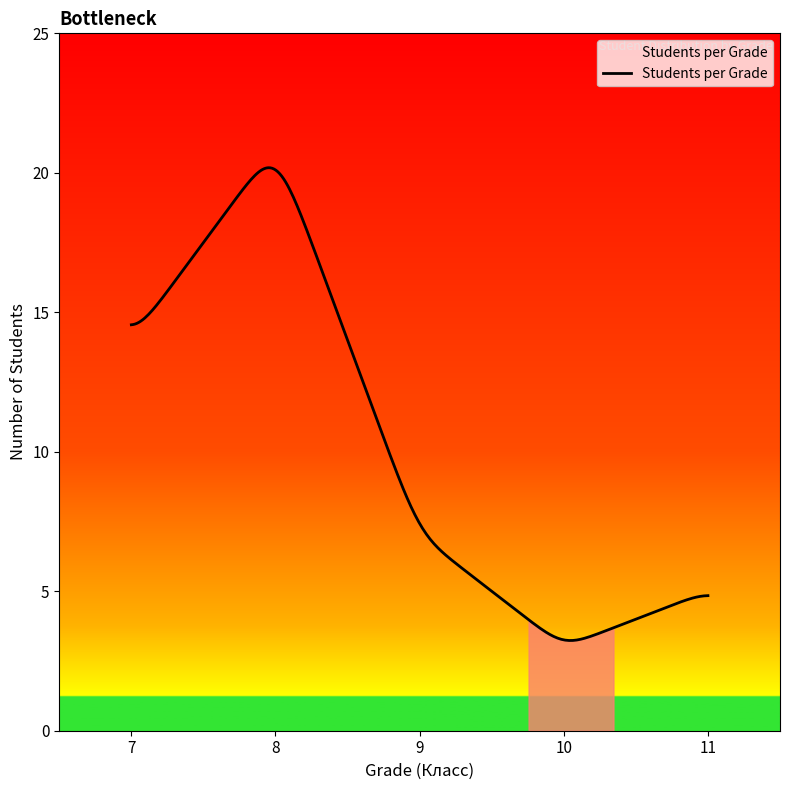

What is the difference between the maximum and minimum values?

16.9